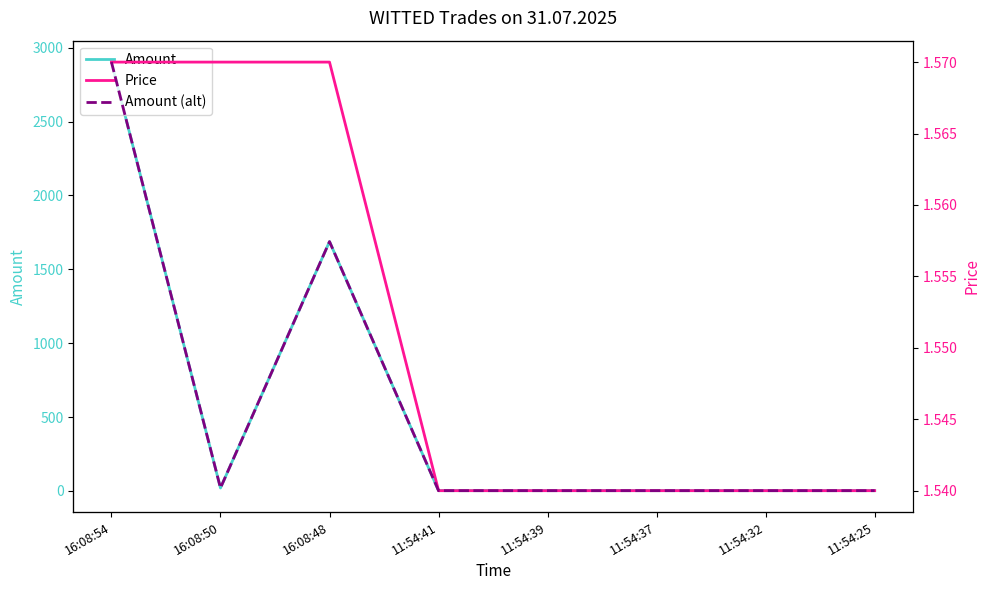

True or false: Amount and Price intersect in this chart.

False